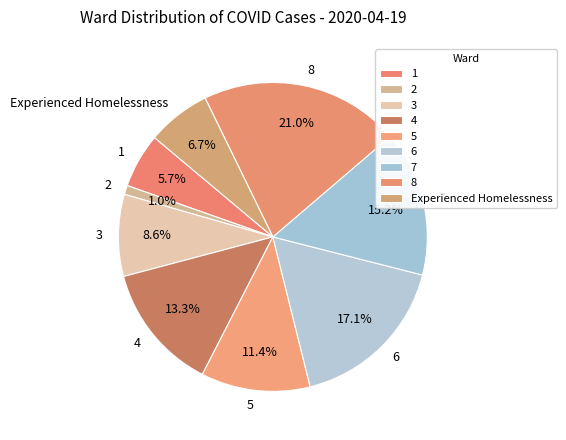

Which category has the smallest portion of the pie?

2